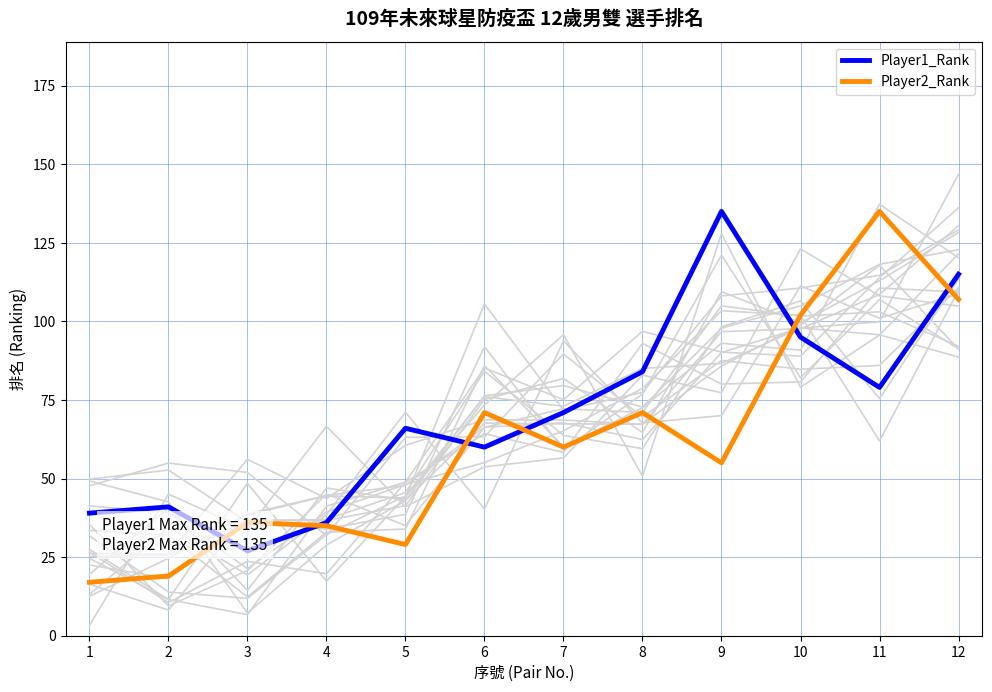

True or false: Player2_Rank has more than 2 points higher than both neighbors.

True